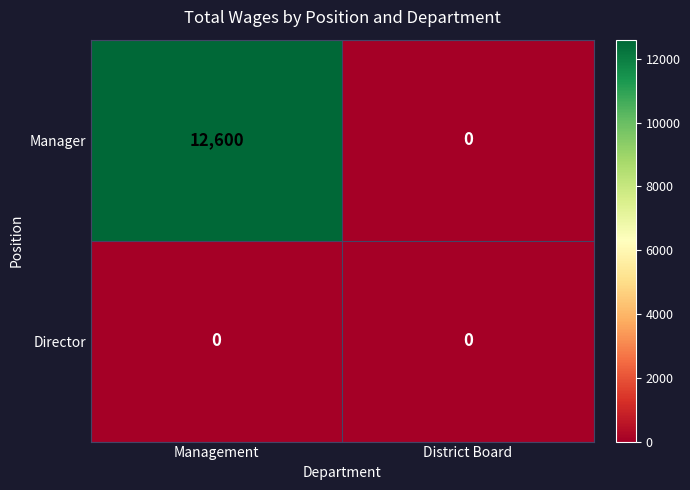

Is it true that Manager equals 0 at District Board?

True